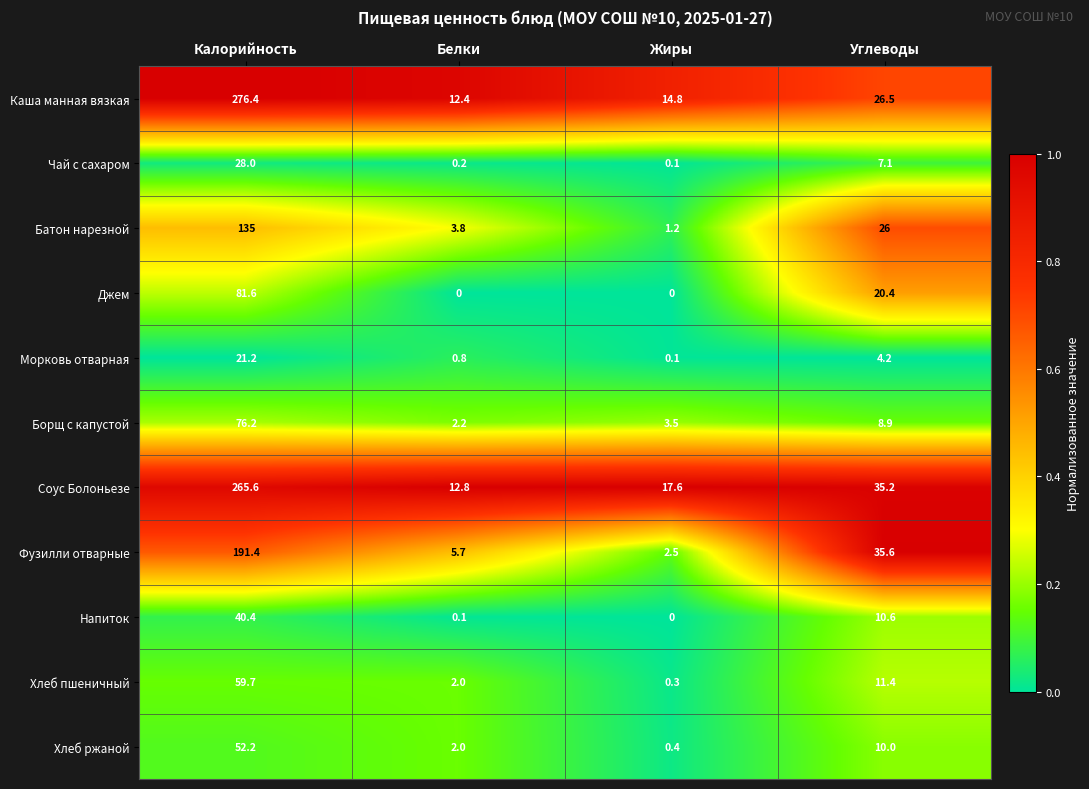

Rank the series by their maximum value, from lowest to highest.

Морковь отварная, Чай с сахаром, Напиток, Хлеб ржаной, Хлеб пшеничный, Борщ с капустой, Джем, Батон нарезной, Фузилли отварные, Соус Болоньезе, Каша манная вязкая